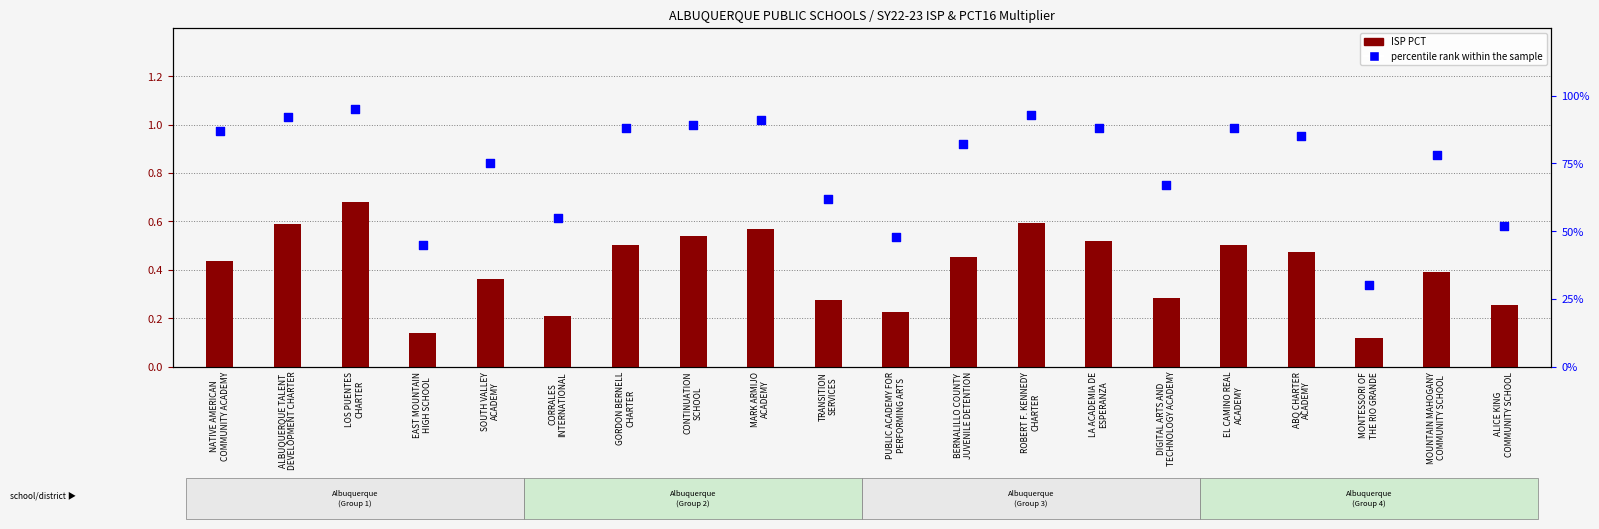

What is the total value across all series at SOUTH VALLEY
ACADEMY?

1.1